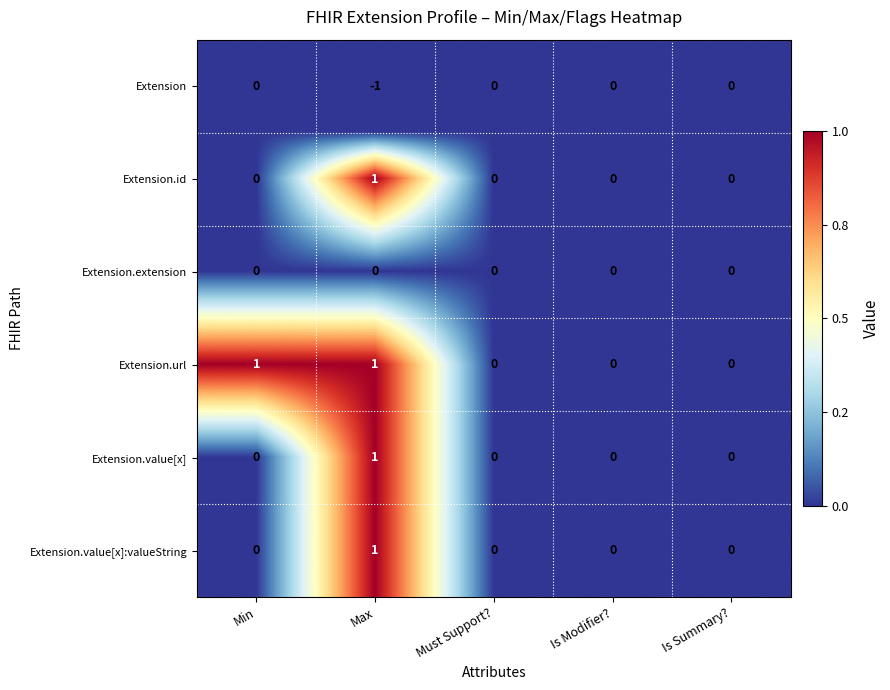

Is the value of Extension.extension at Min greater than the value of Extension.value[x]:valueString at Max?

No